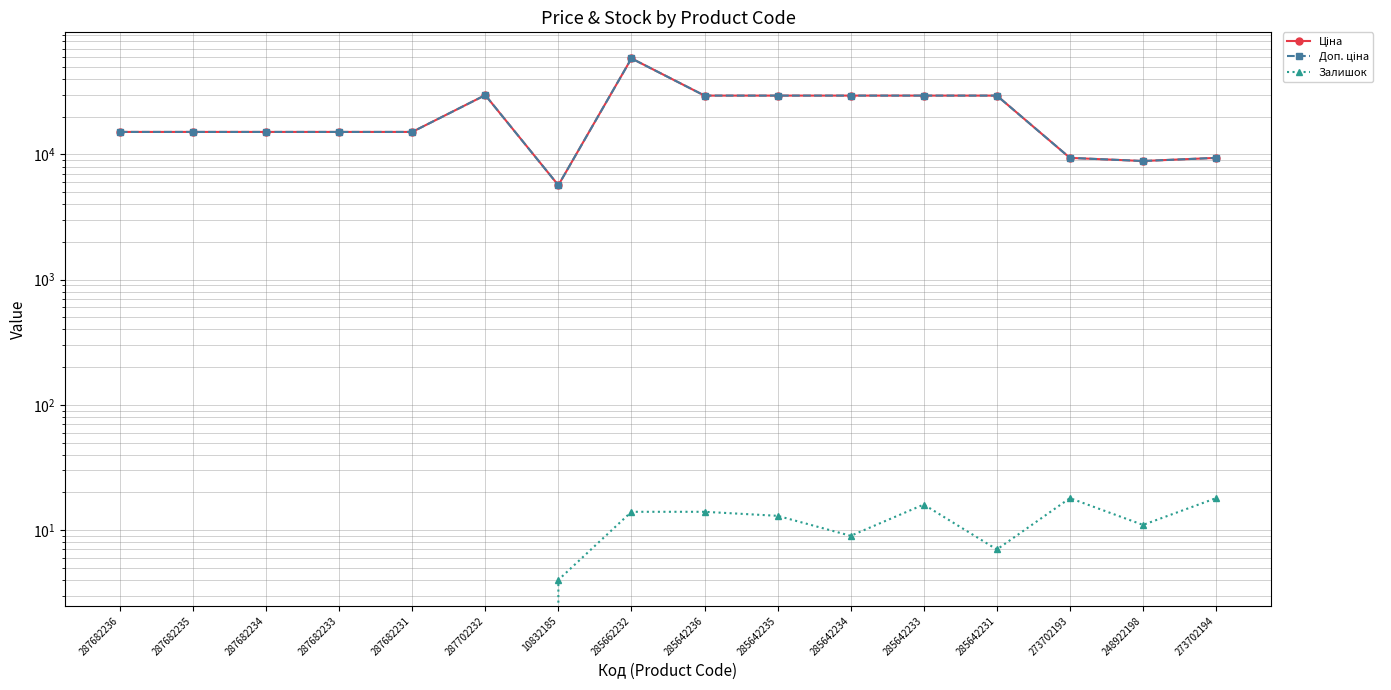

What is the label of the 9th point from the left?

285642236